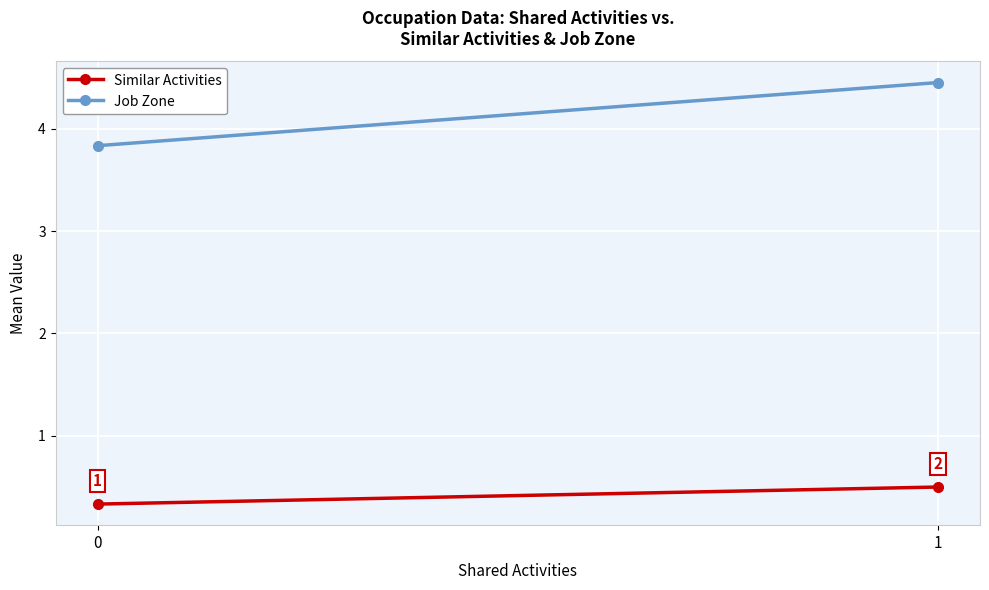

What are all the series names shown in the legend?

Similar Activities, Job Zone